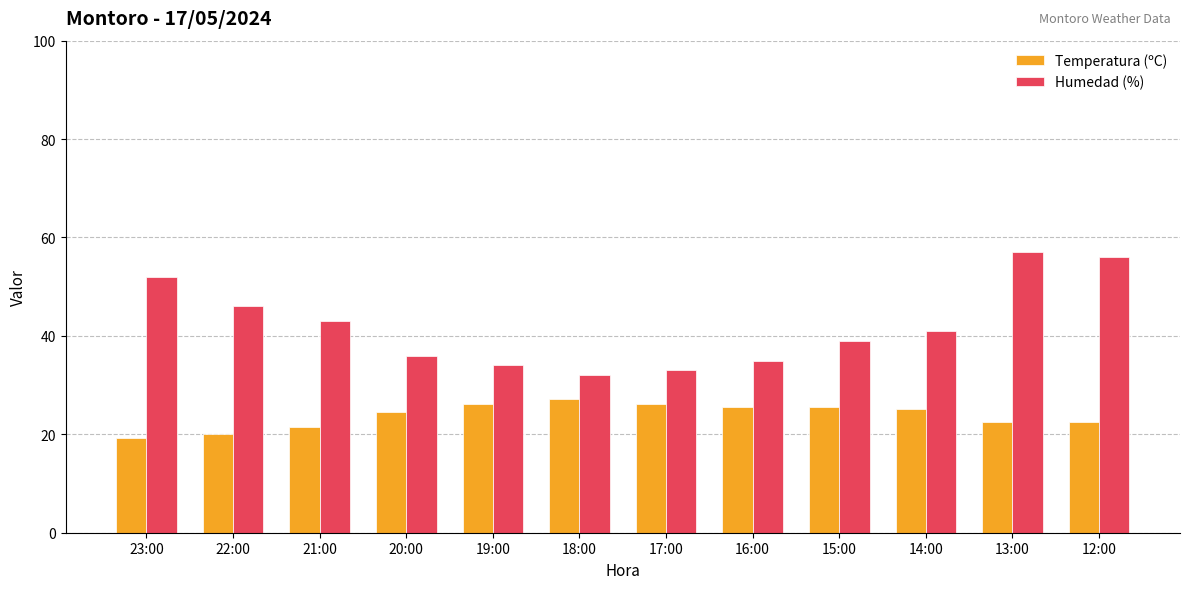

Does the chart contain stacked bars?

No